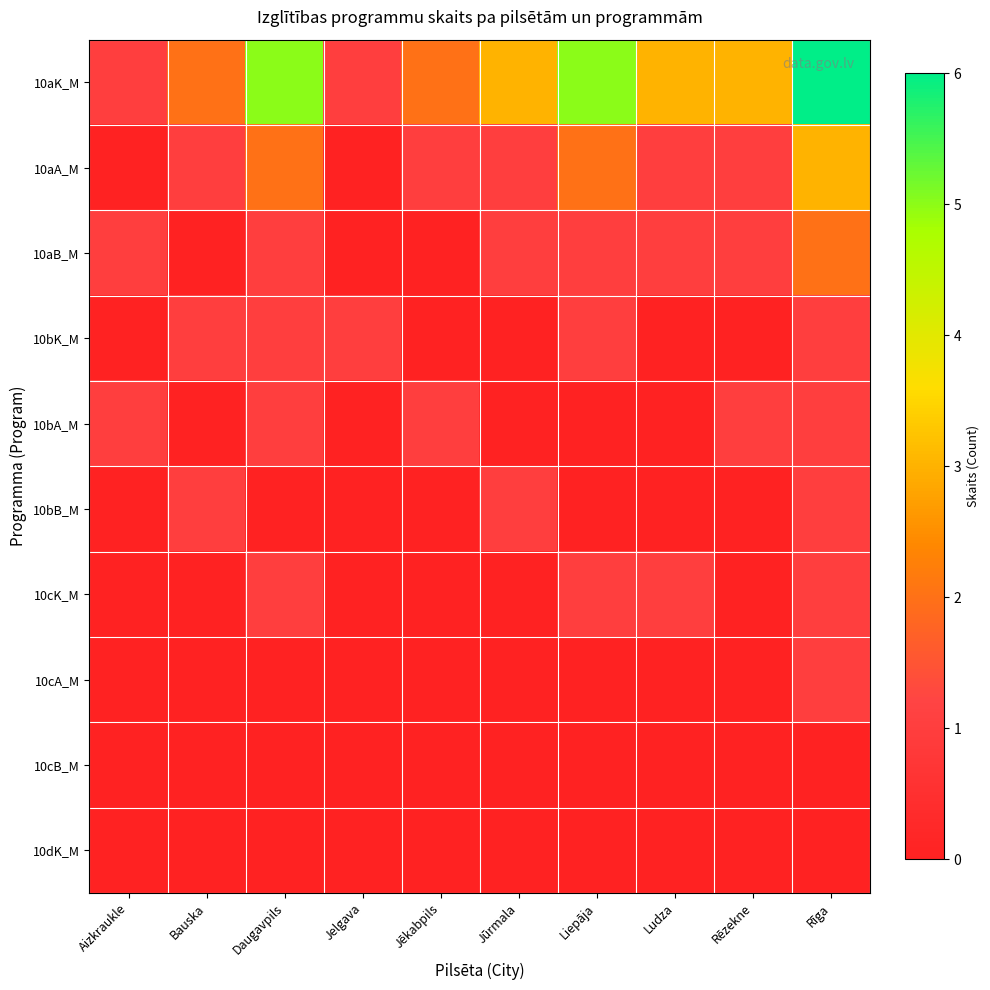

What is the maximum value shown in the chart?

6